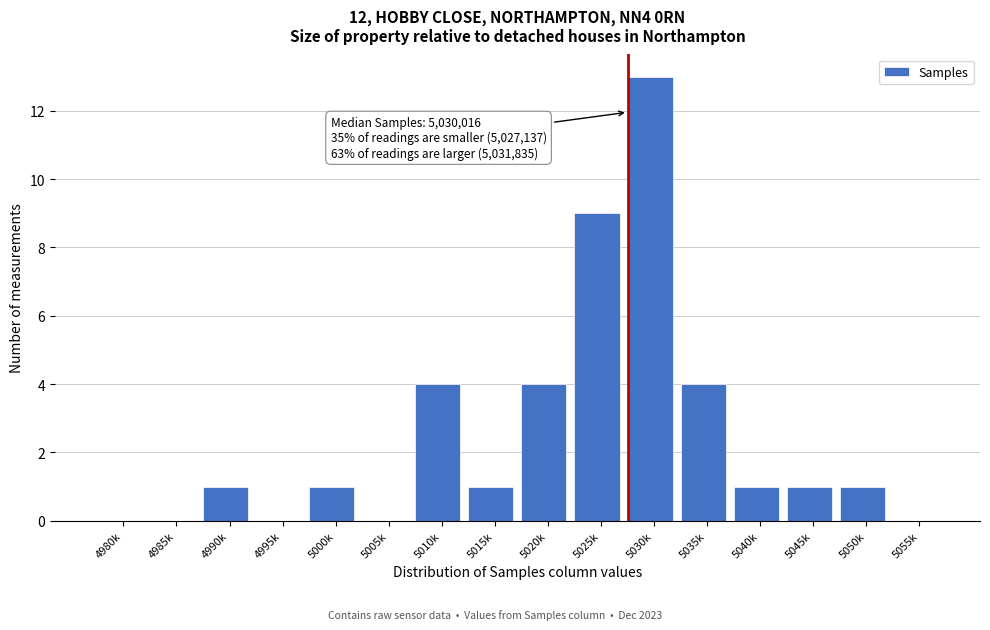

Reading left to right, extract all data points from this chart.

4980k=0	4985k=0	4990k=1	4995k=0	5000k=1	5005k=0	5010k=4	5015k=1	5020k=4	5025k=9	5030k=13	5035k=4	5040k=1	5045k=1	5050k=1	5055k=0